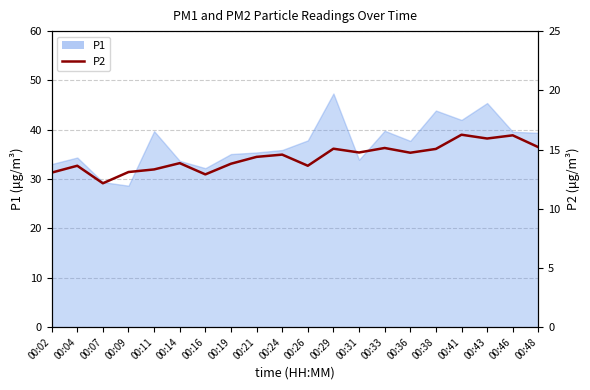

Reading left to right, what are all the values shown in this chart?

00:02=13.1	00:04=13.6	00:07=12.2	00:09=13.1	00:11=13.3	00:14=13.8	00:16=12.9	00:19=13.8	00:21=14.4	00:24=14.6	00:26=13.6	00:29=15.1	00:31=14.8	00:33=15.1	00:36=14.7	00:38=15.1	00:41=16.2	00:43=15.9	00:46=16.2	00:48=15.2